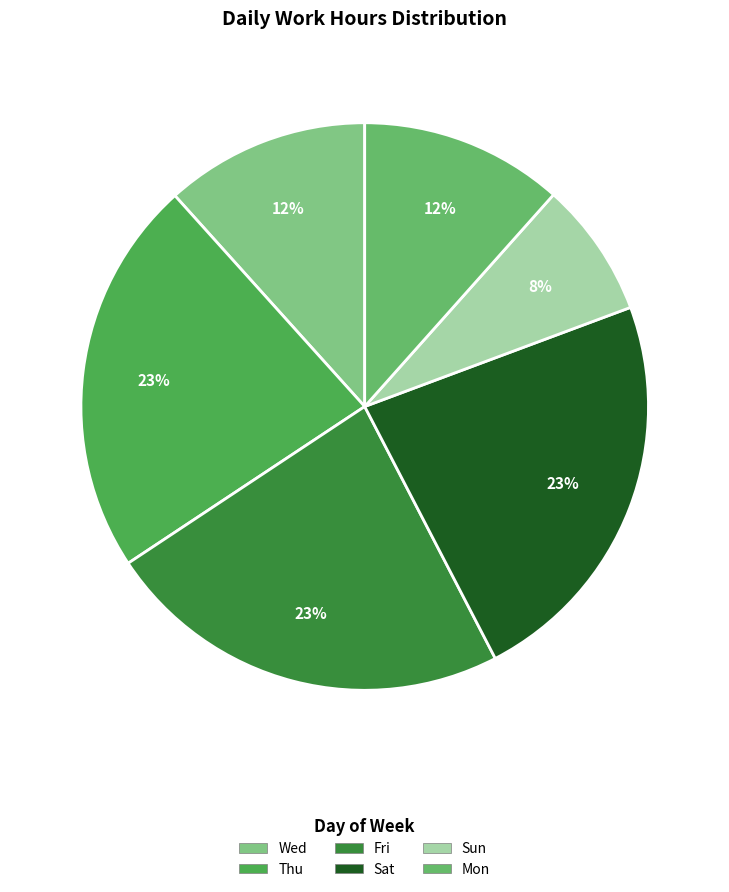

Count the number of slices in the pie.

6